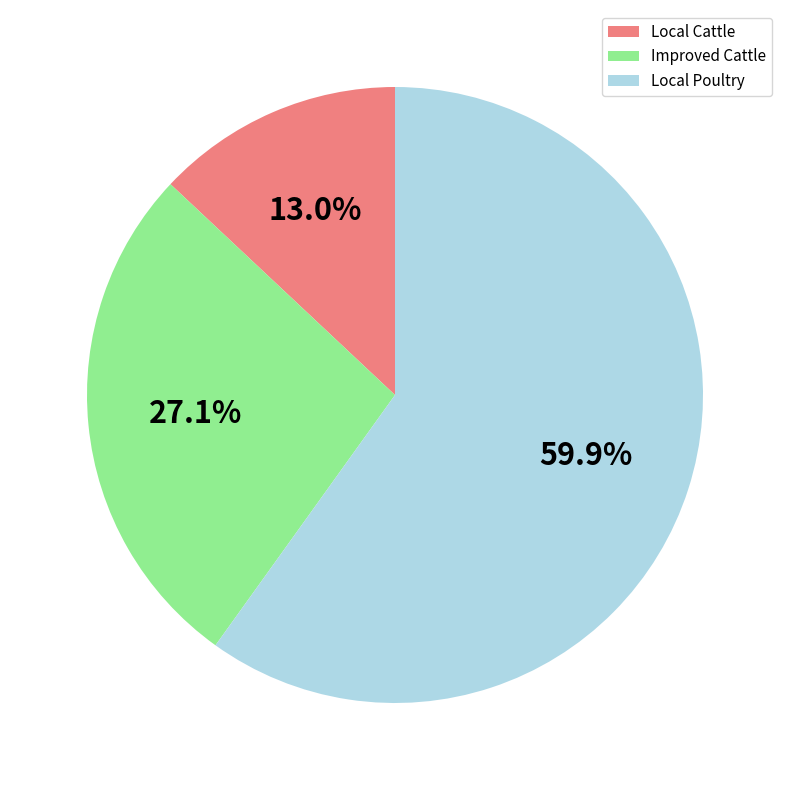

To the nearest percent, what percentage of the pie is Local Poultry?

60%